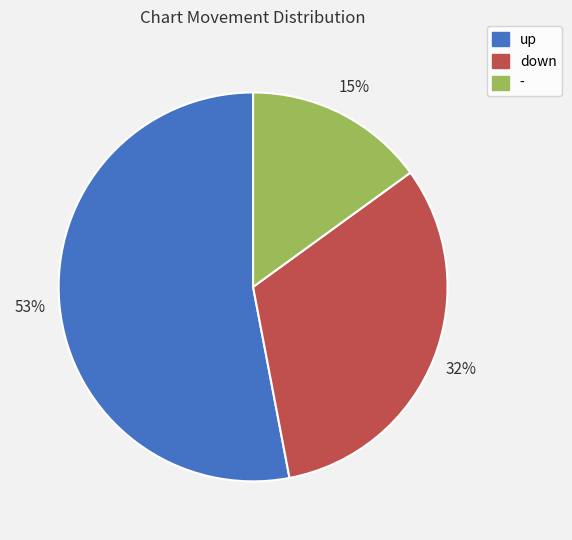

Combined, do - and up account for over 50%?

Yes